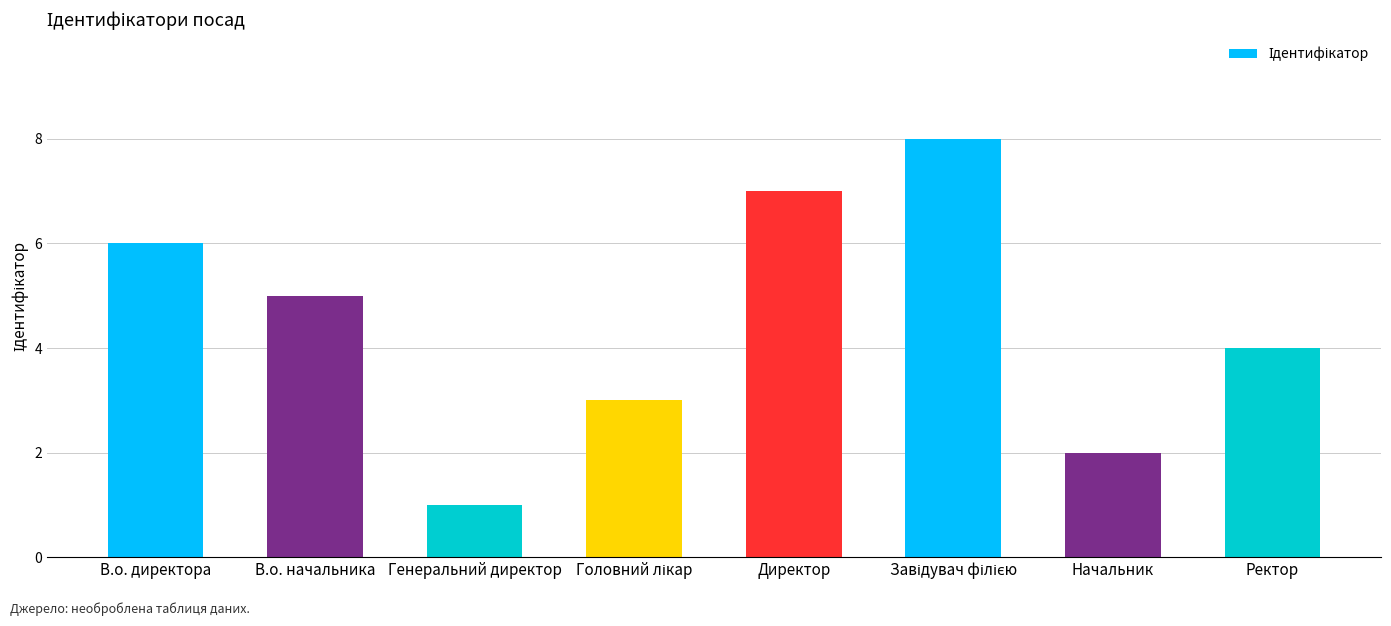

Where does the data first go above 5?

В.о. директора